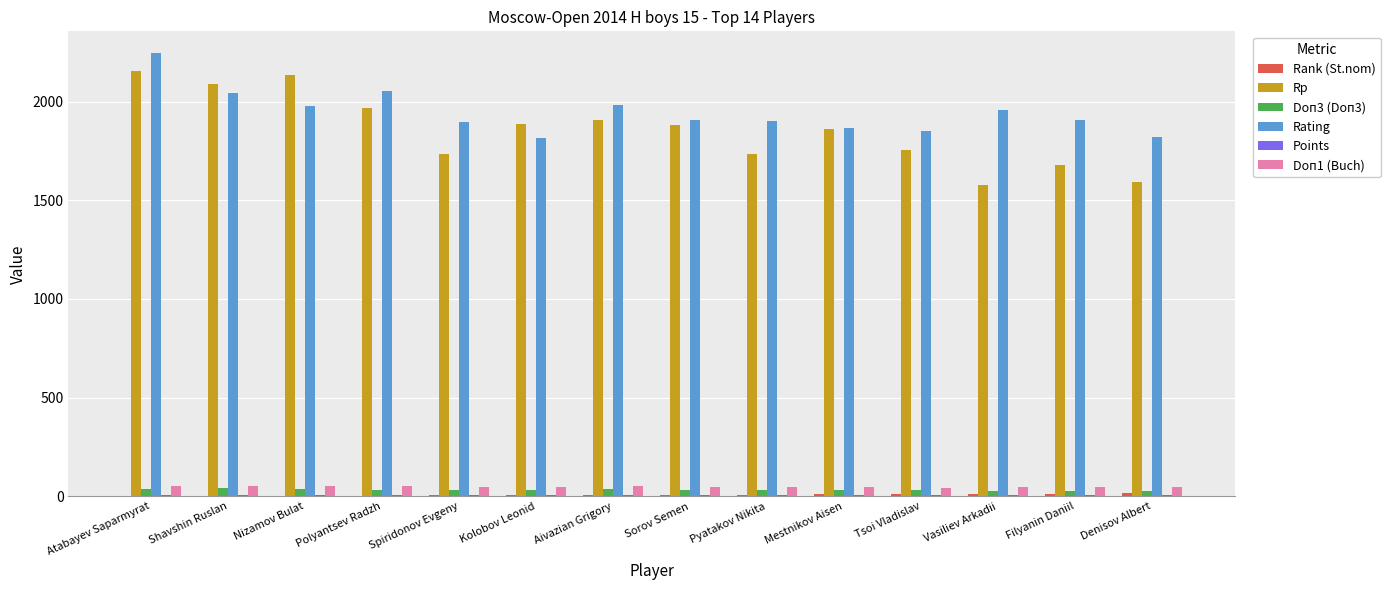

The value of Rating at Spiridonov Evgeny is 1898.0. True or false?

True